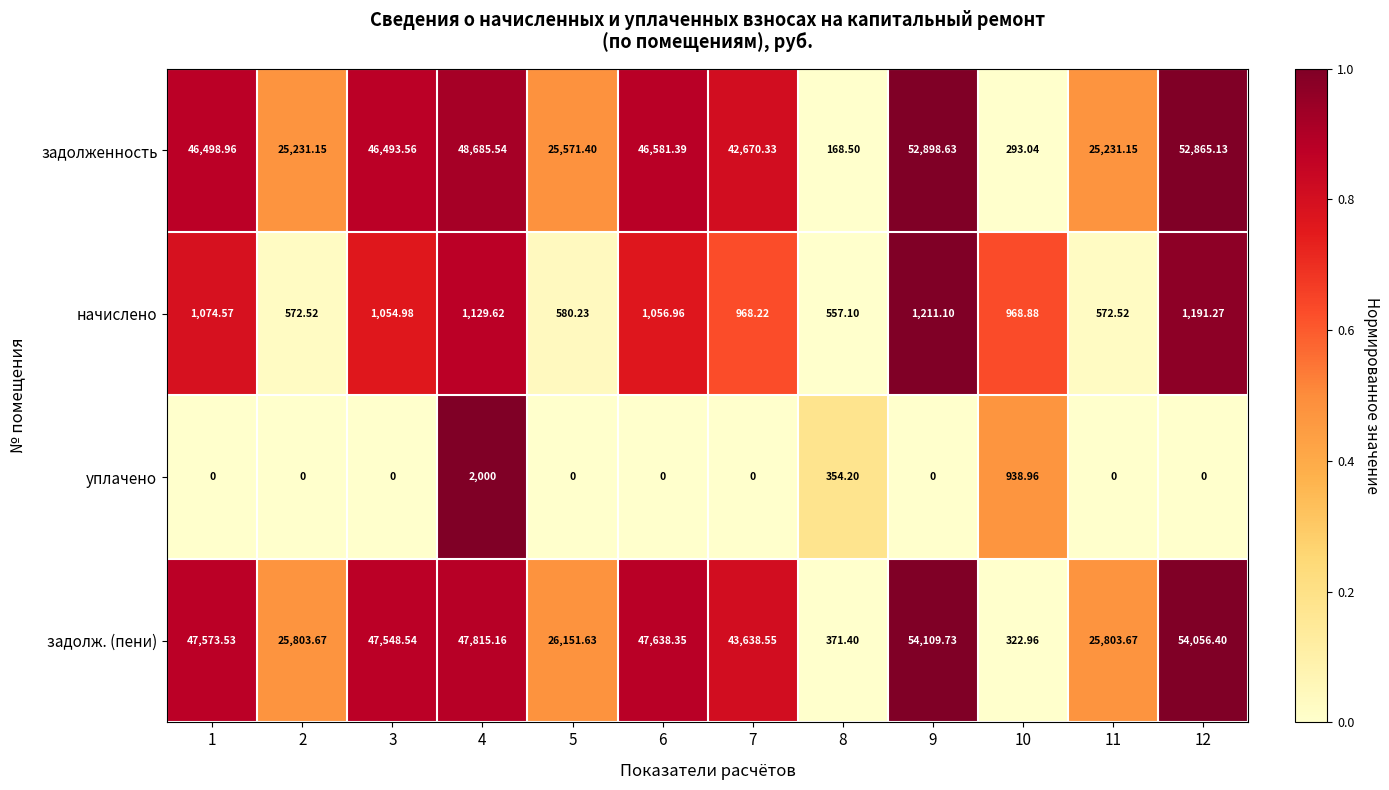

What is the difference between the highest and lowest values at 1?

47573.5